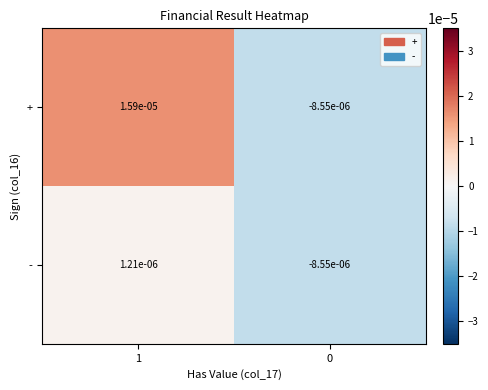

List the series in order of their peak value, highest first.

+, -